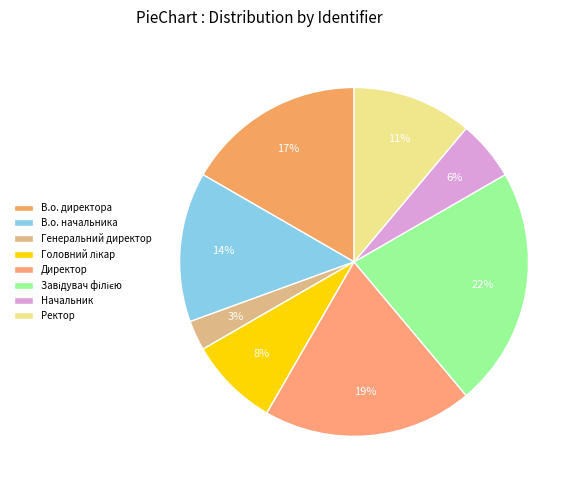

Do В.о. начальника and В.о. директора together represent more than half of the pie?

No